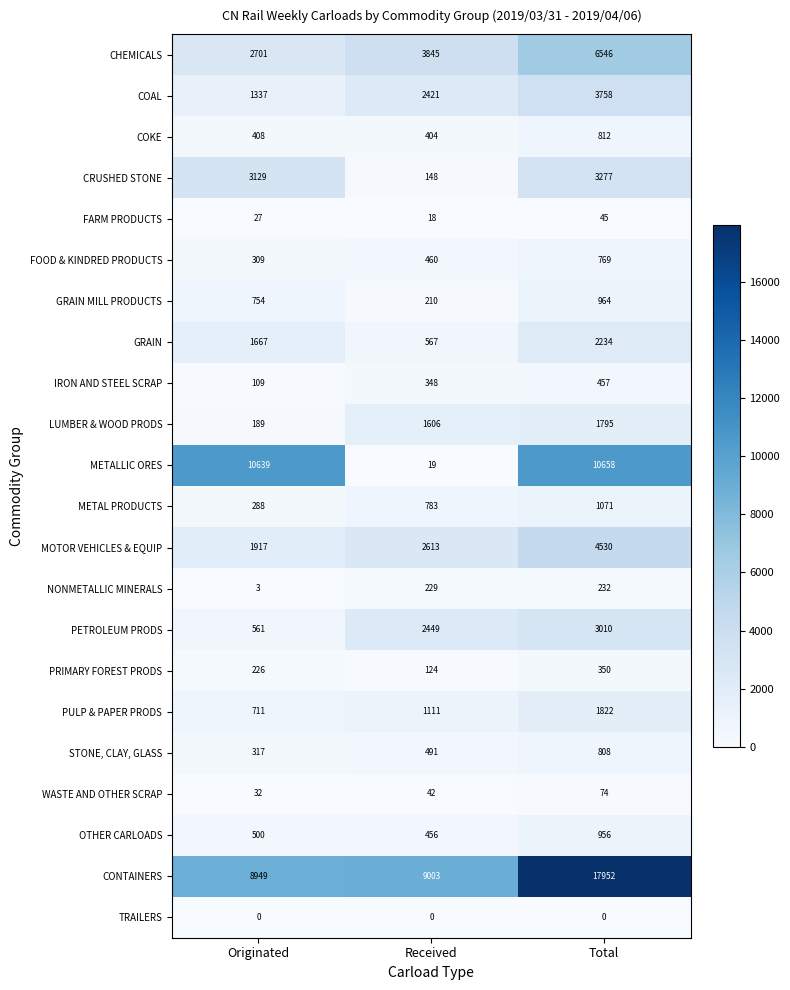

What is the highest value of the GRAIN series?

2234